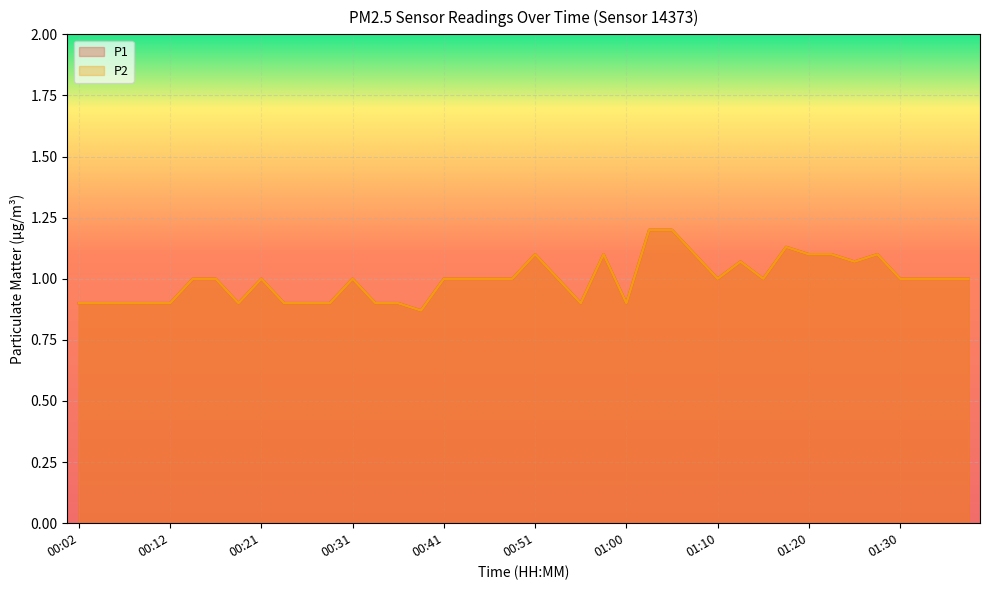

How many lines are shown in the chart?

2